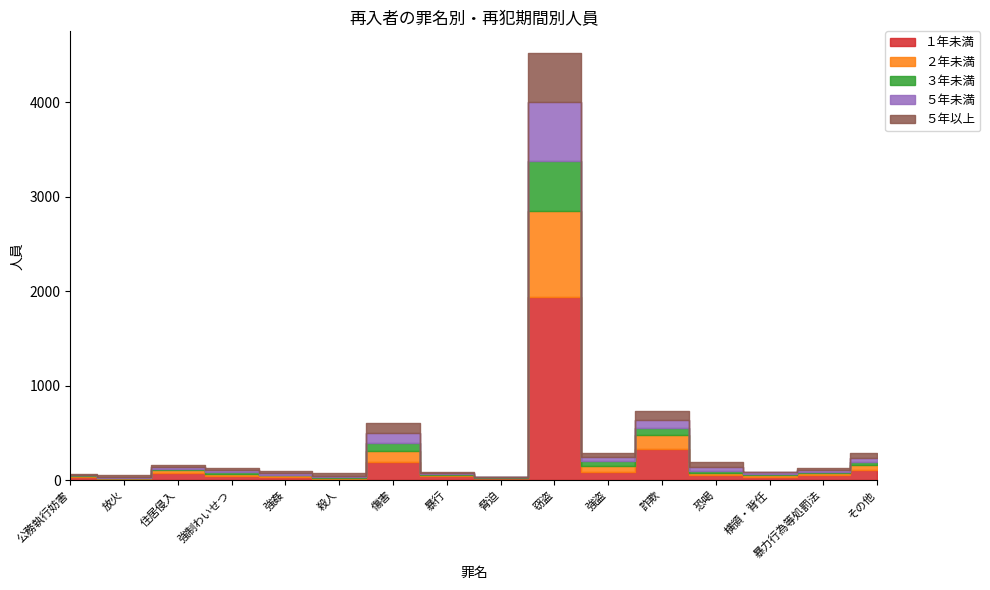

What is the difference between the maximum and minimum values in the ５年以上 series?

521